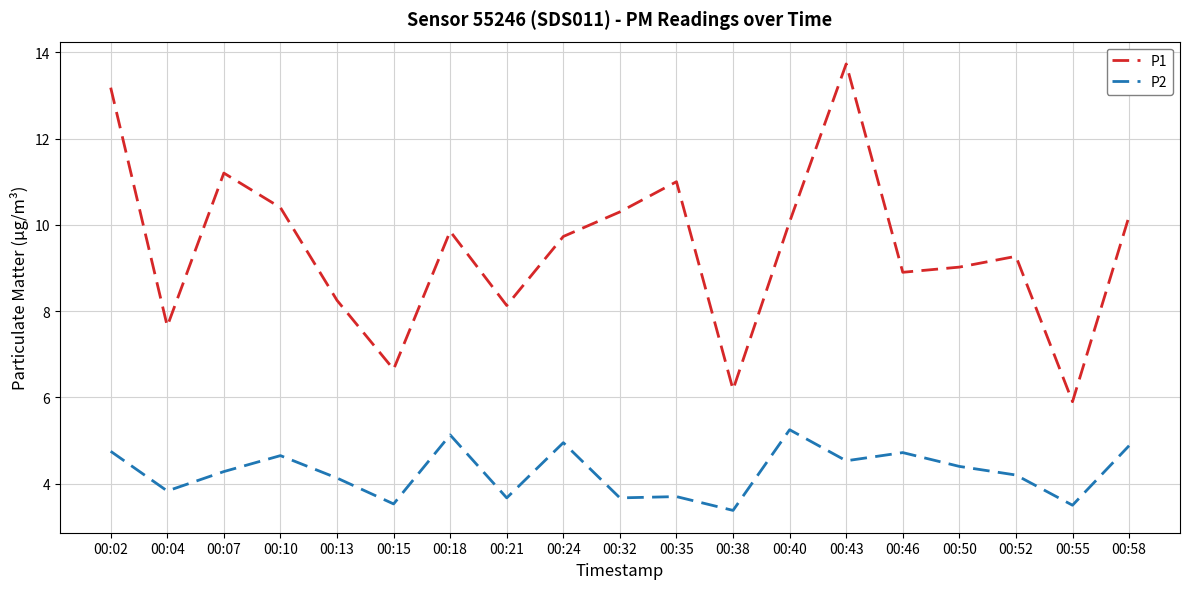

What is the sum of all P1 values?

179.6